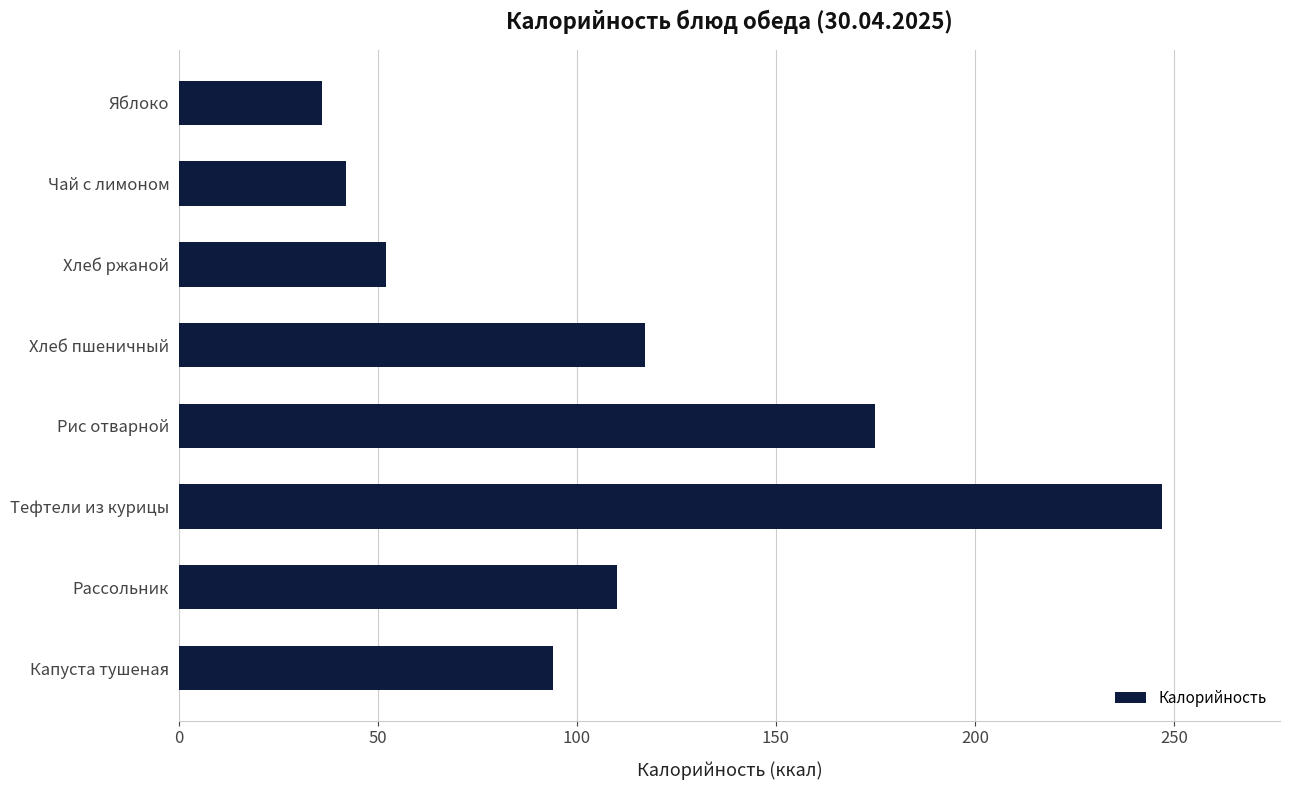

What is the greatest value displayed?

247